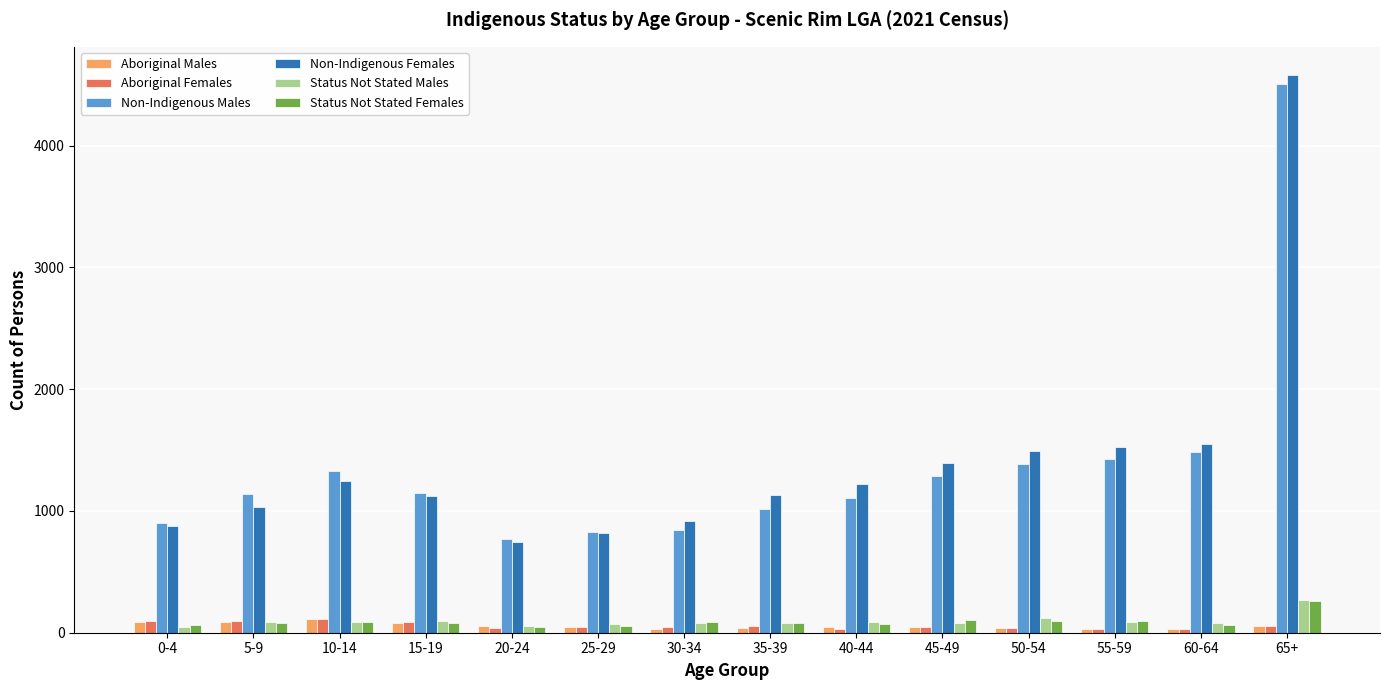

At how many categories does at least one series exceed 2801?

1